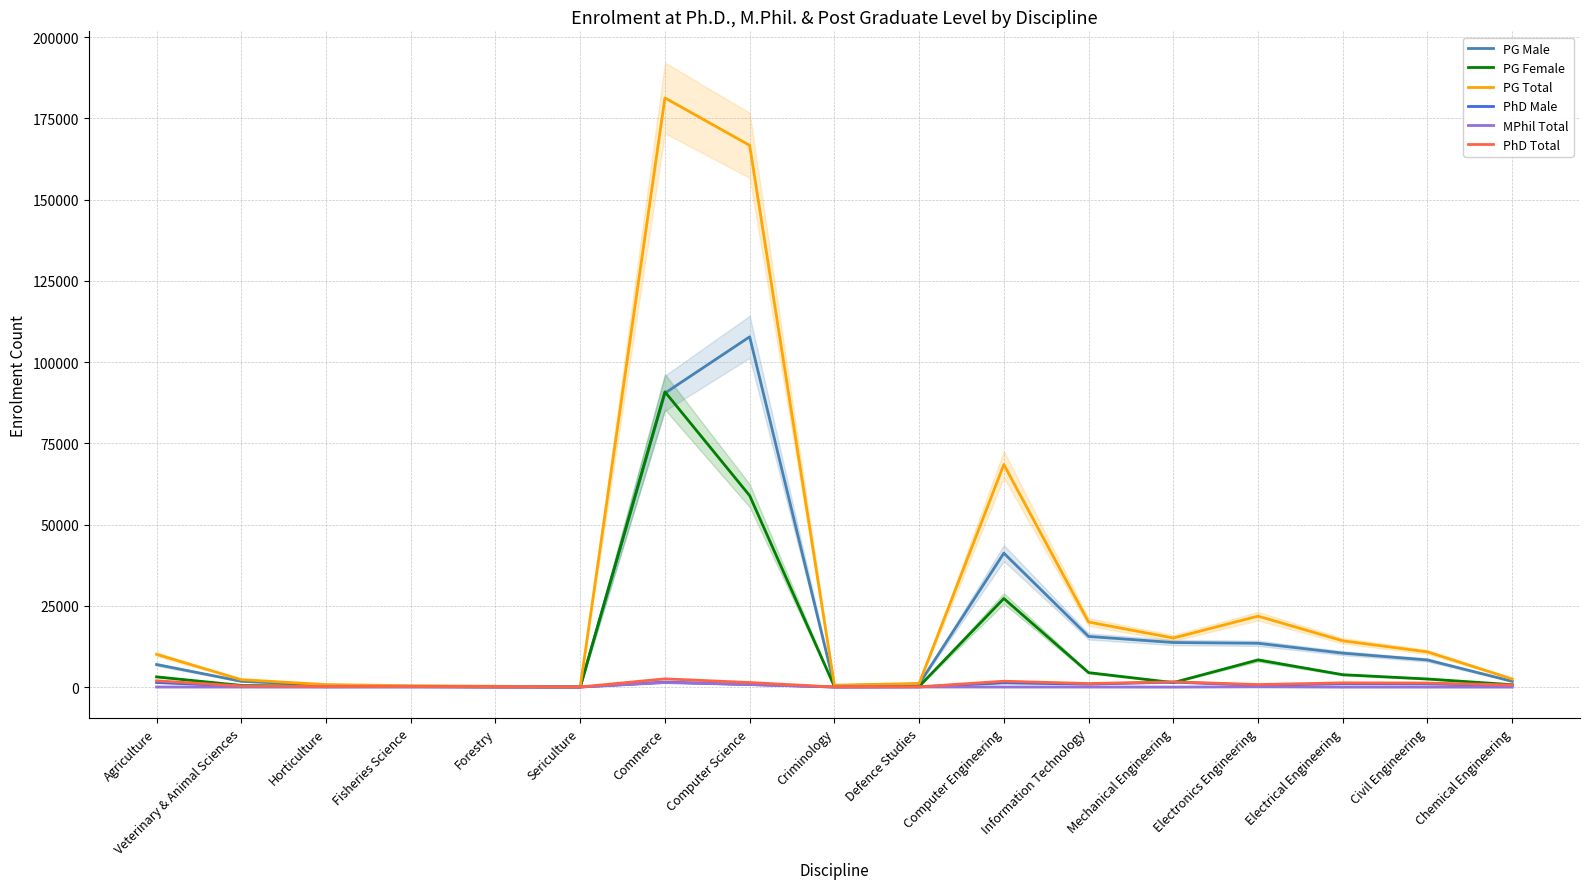

Which series has the largest total across all categories?

PG Total